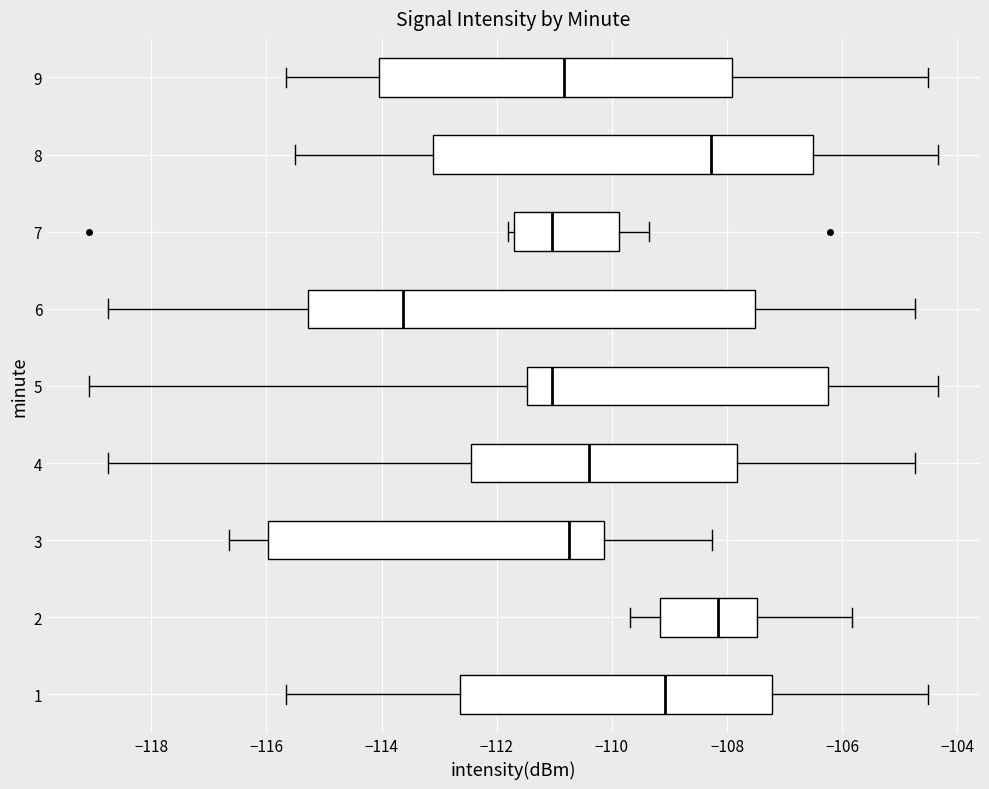

Where does the right whisker of the box at y = 8 end on the x-axis? The values are not printed on the chart, so give them approximately, as read against the axis.

-104.4